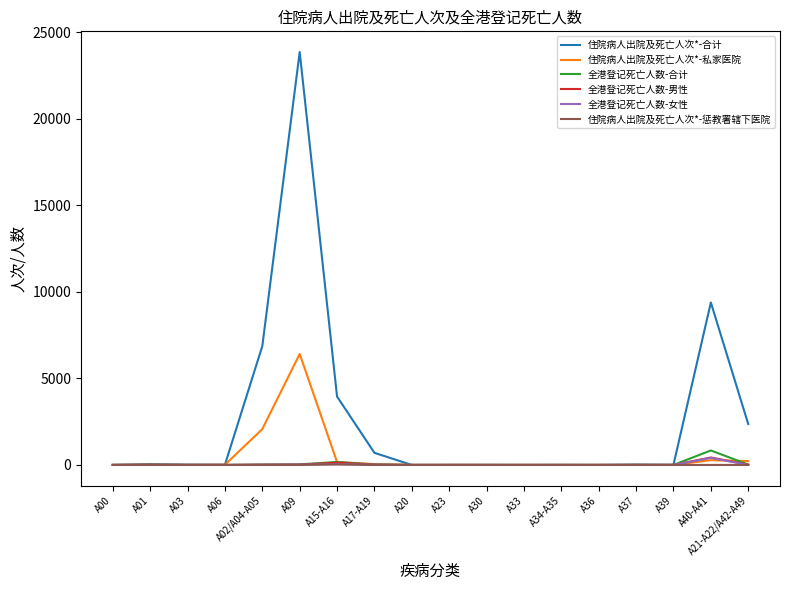

What are all the series names shown in the legend?

住院病人出院及死亡人次*-合计, 住院病人出院及死亡人次*-私家医院, 全港登记死亡人数-合计, 全港登记死亡人数-男性, 全港登记死亡人数-女性, 住院病人出院及死亡人次*-惩教署辖下医院